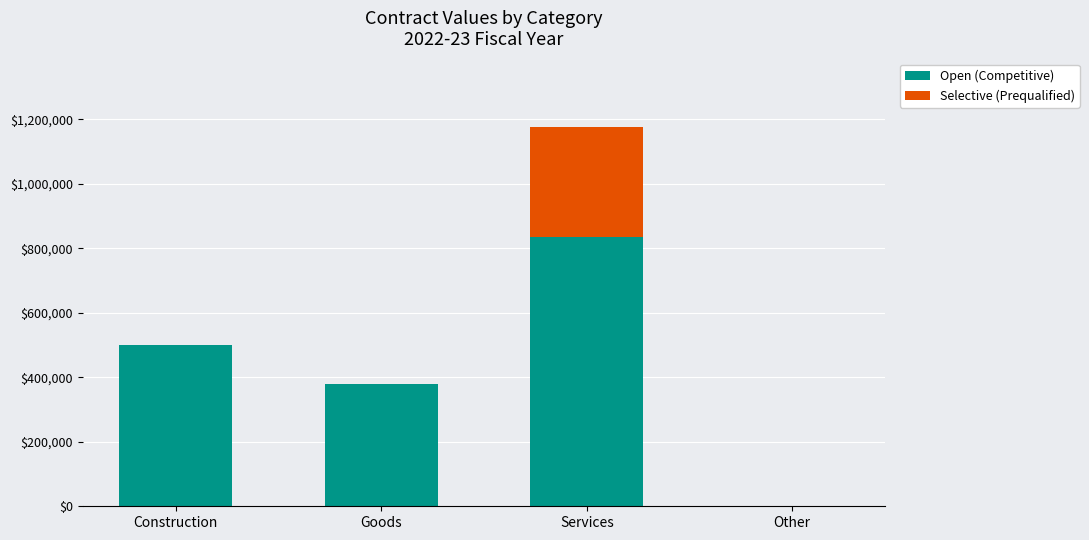

What value does the Open (Competitive) series have at Goods?

380408.2